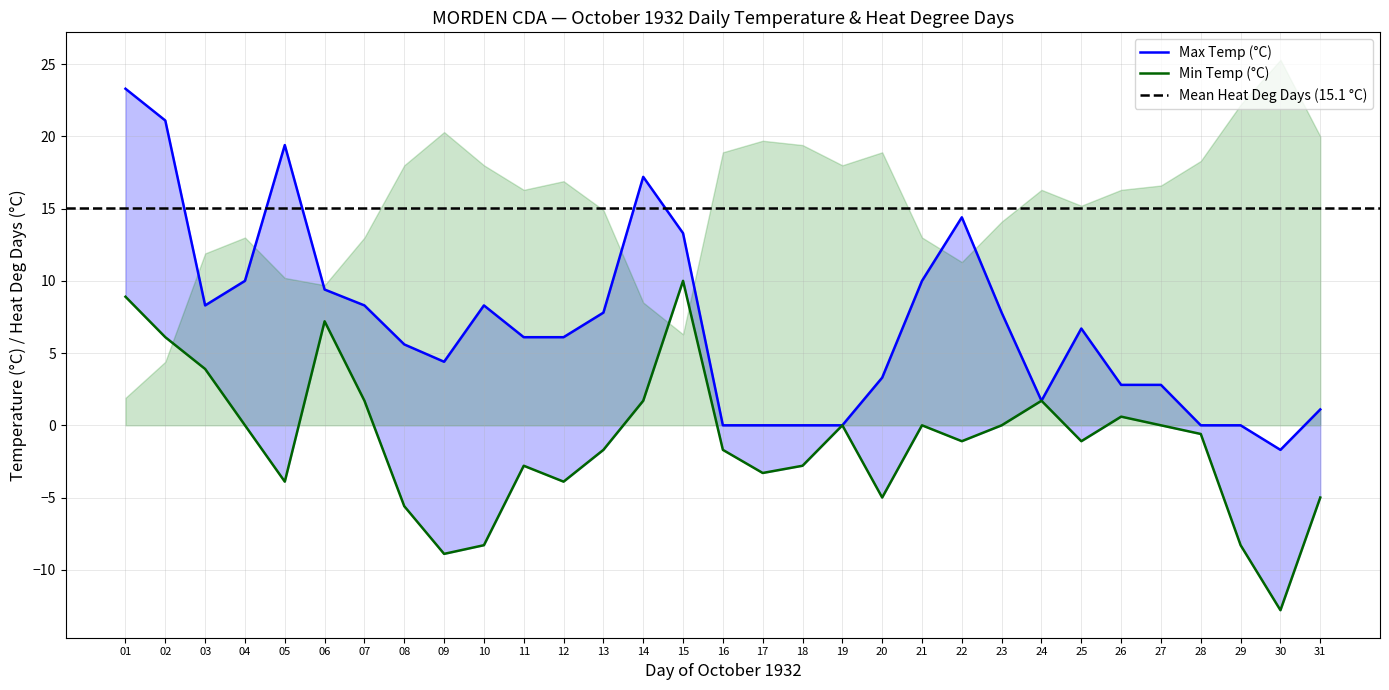

True or false: Min Temp (°C) has more than 2 points higher than both neighbors.

True